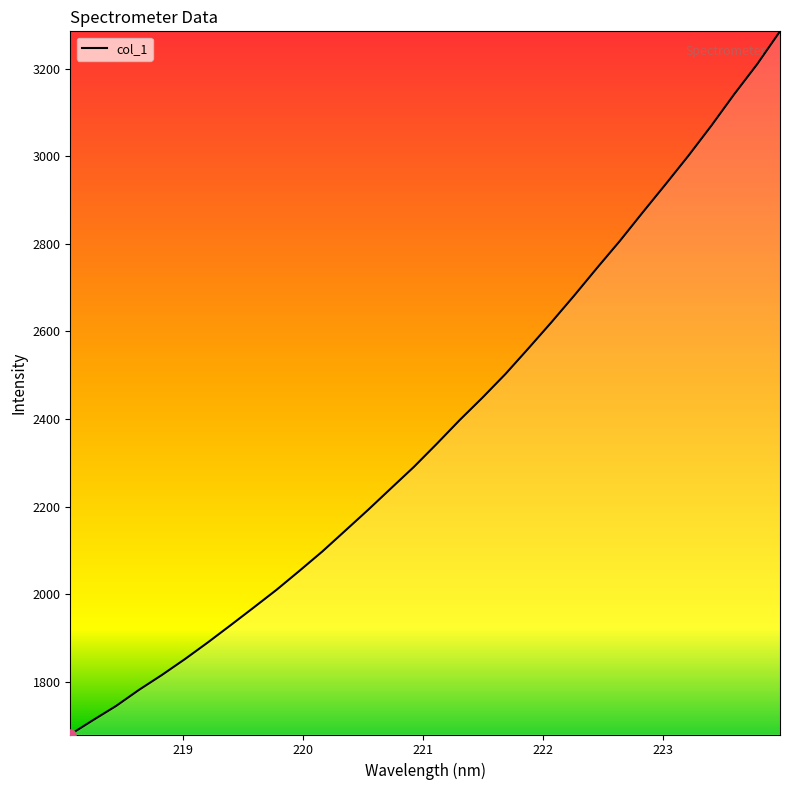

What is the maximum value shown in the chart?

3285.4